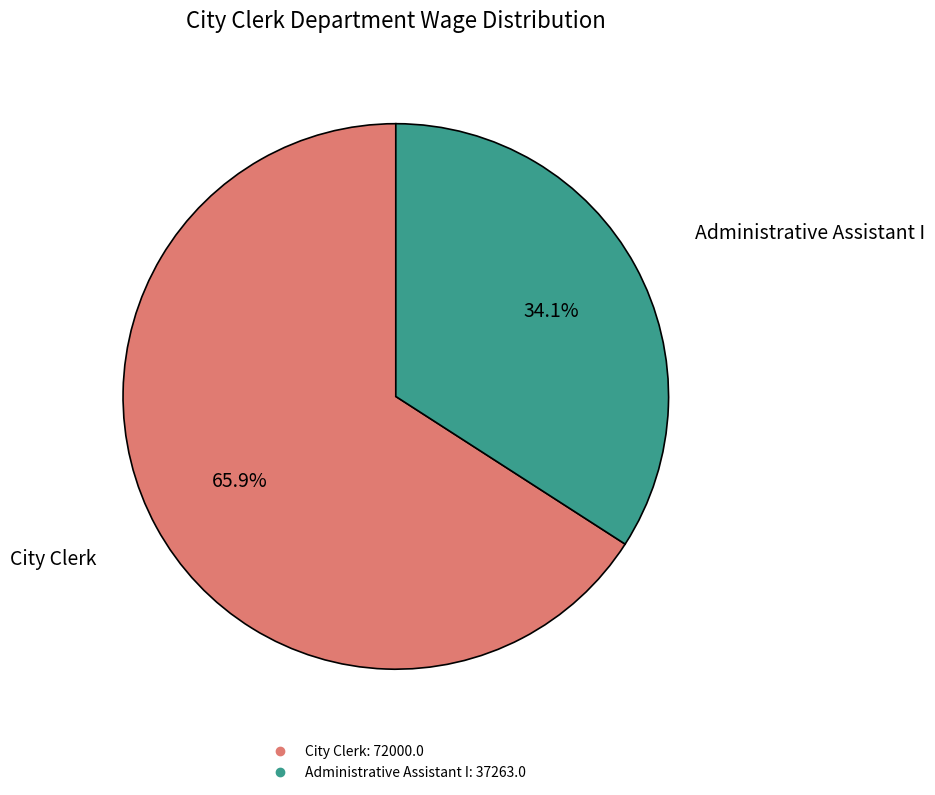

Is City Clerk the majority of the pie?

Yes